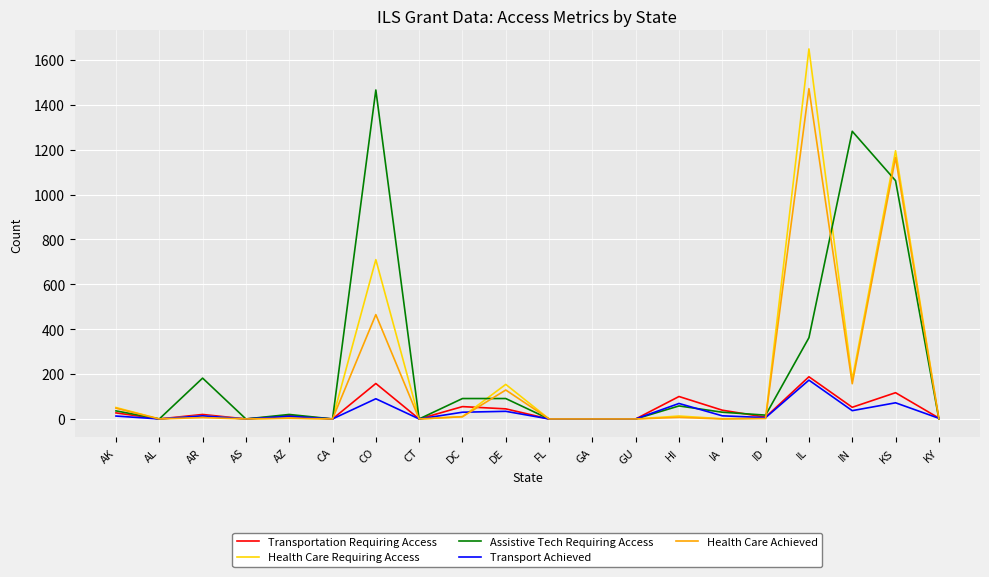

Which series has the largest range (max minus min)?

Health Care Requiring Access